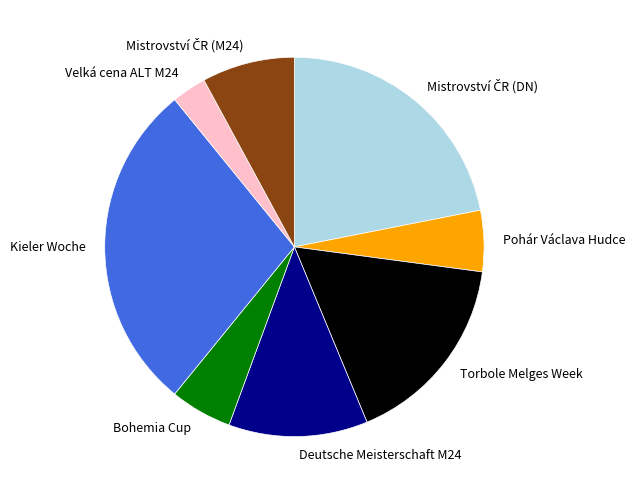

Does any single category account for the majority?

No